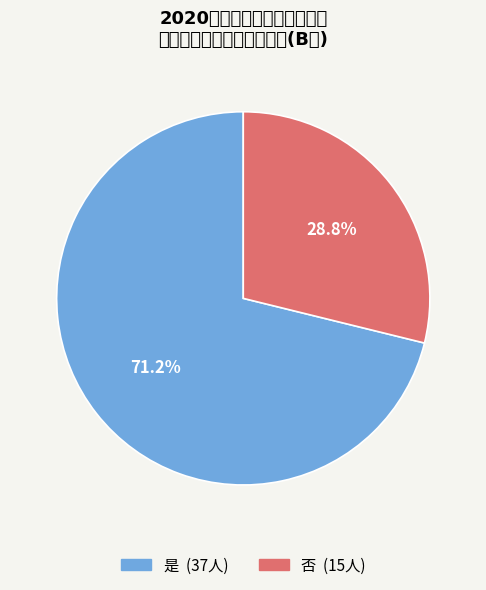

Rank the categories by value from highest to lowest.

是, 否